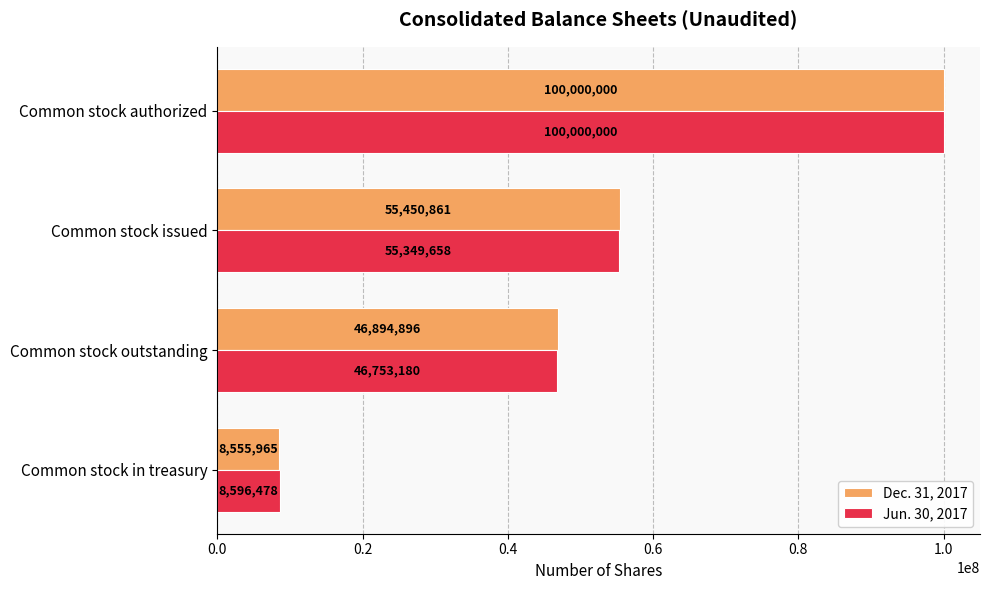

At which label is Jun. 30, 2017 closest to 54298239?

Common stock issued